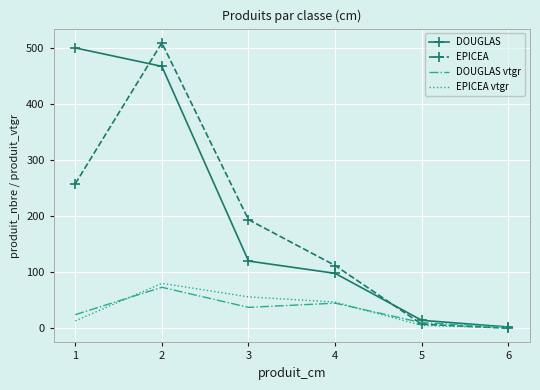

Between 1 and 5, which series saw the biggest shift?

DOUGLAS